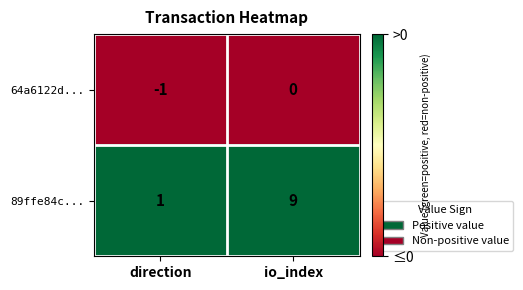

Which series changed the most between direction and io_index?

89ffe84c...